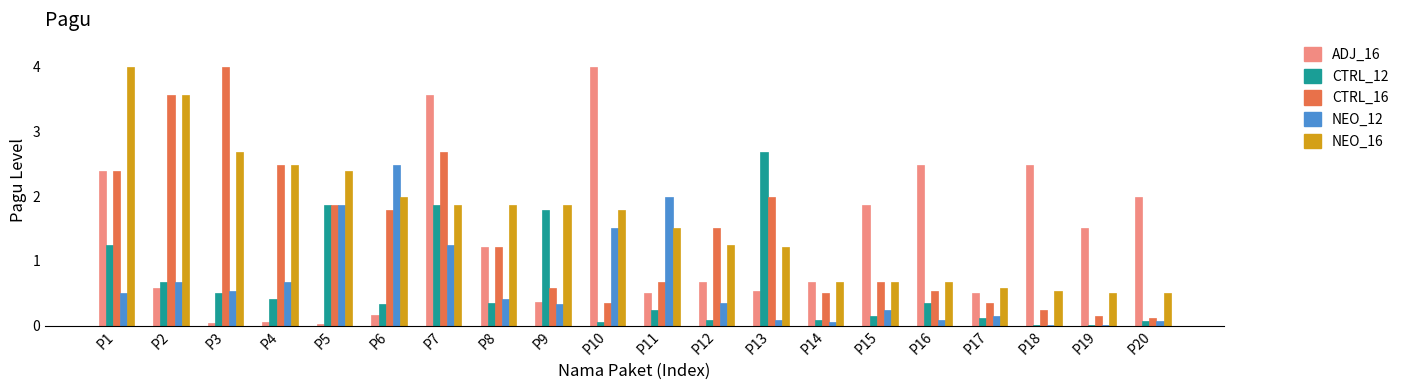

How many distinct data groups are displayed?

5